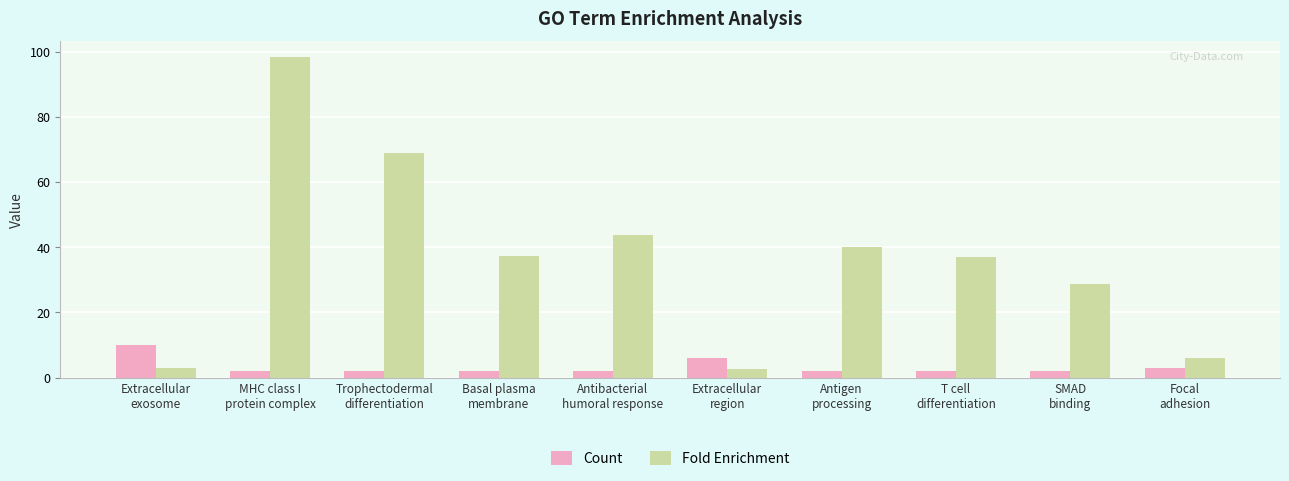

Between Basal plasma
membrane and SMAD
binding, which series saw the biggest shift?

Fold Enrichment